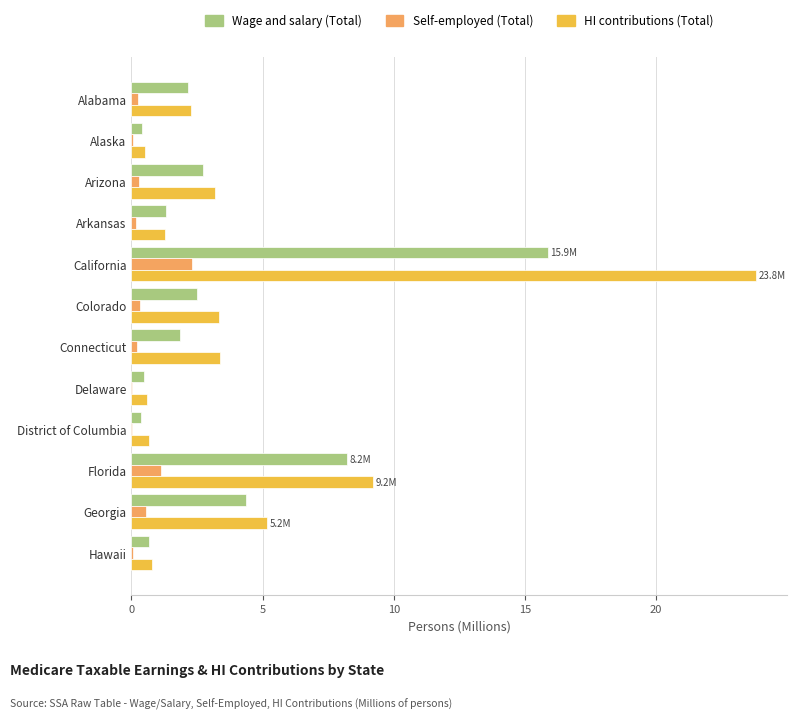

How many series are shown in this chart?

3